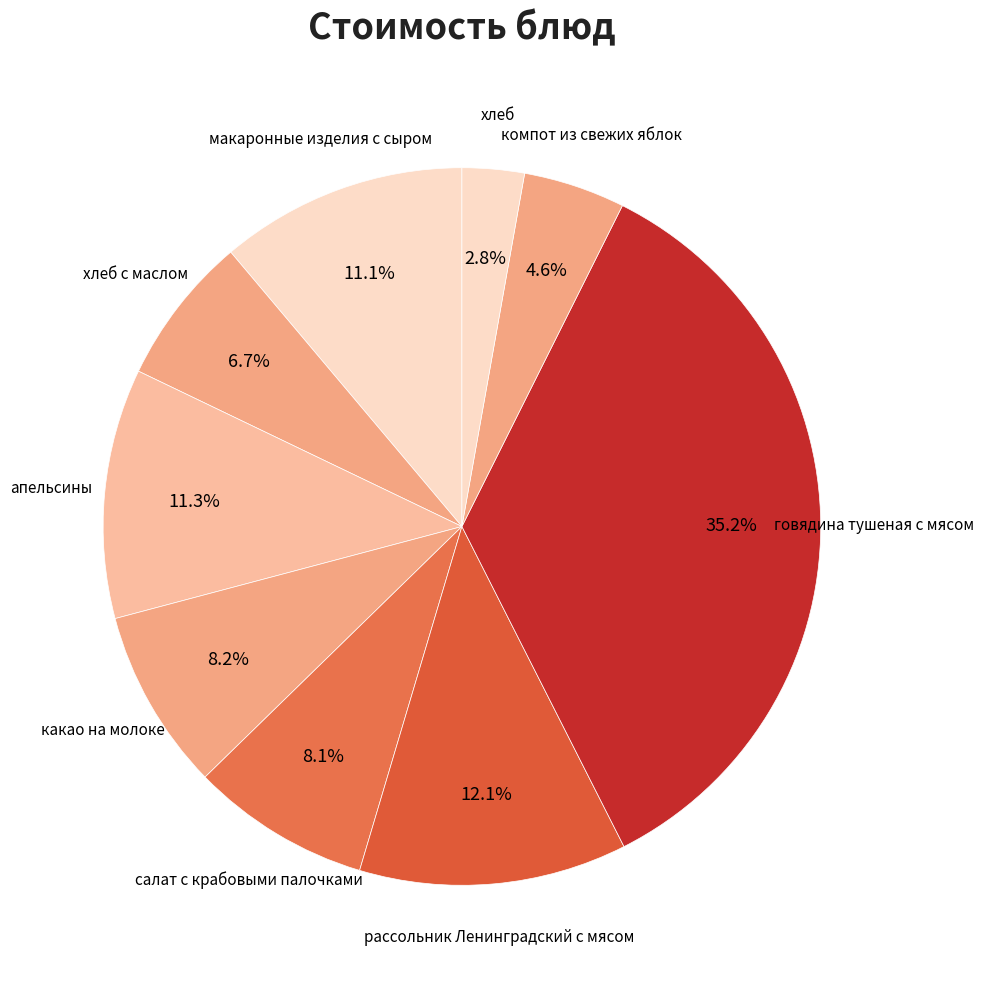

How many slices are in this pie chart?

9